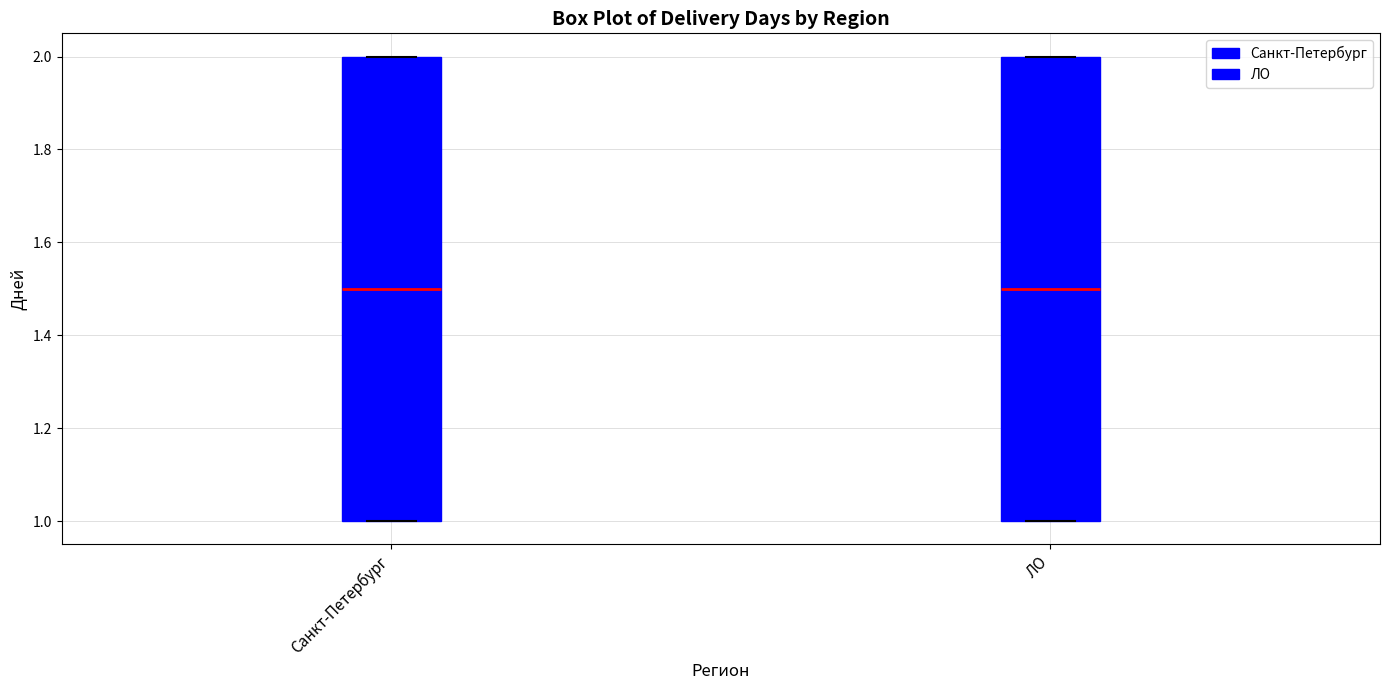

Reading left to right, read every box against the y-axis: the position of its median line, the range the box covers, and the ends of its whiskers. The values are not printed on the chart, so give them approximately, as read against the axis.

Санкт-Петербург: median 1.5, box 1.0 to 2.0, whiskers 1.0 to 2.0
ЛО: median 1.5, box 1.0 to 2.0, whiskers 1.0 to 2.0